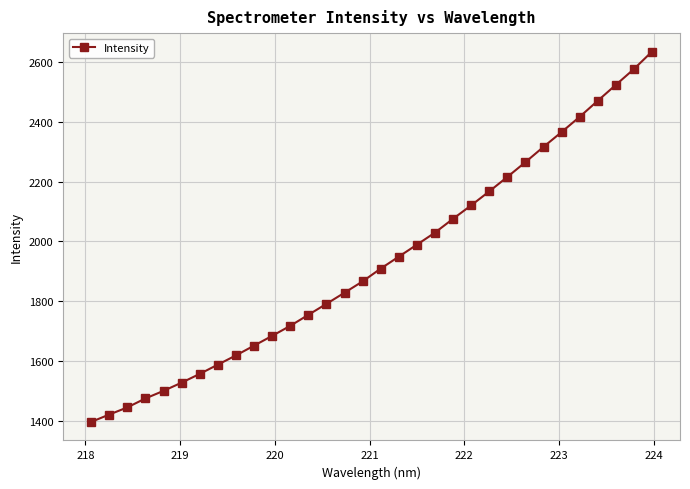

What is the minimum value shown in the chart?

1395.2